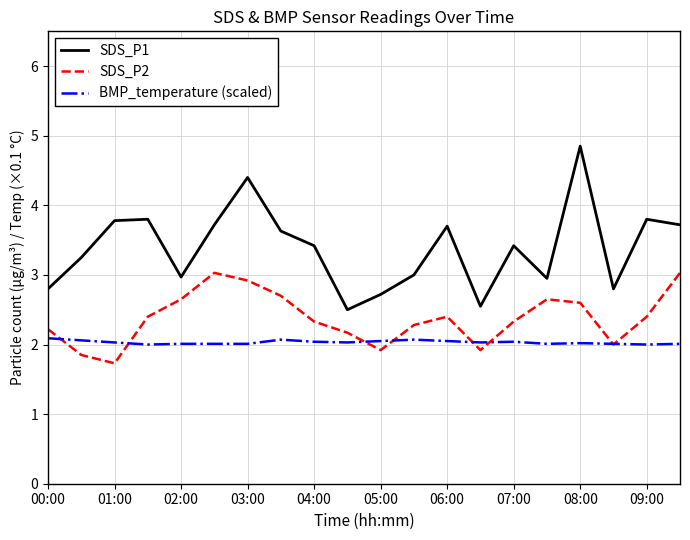

What is the minimum value for SDS_P1?

2.5